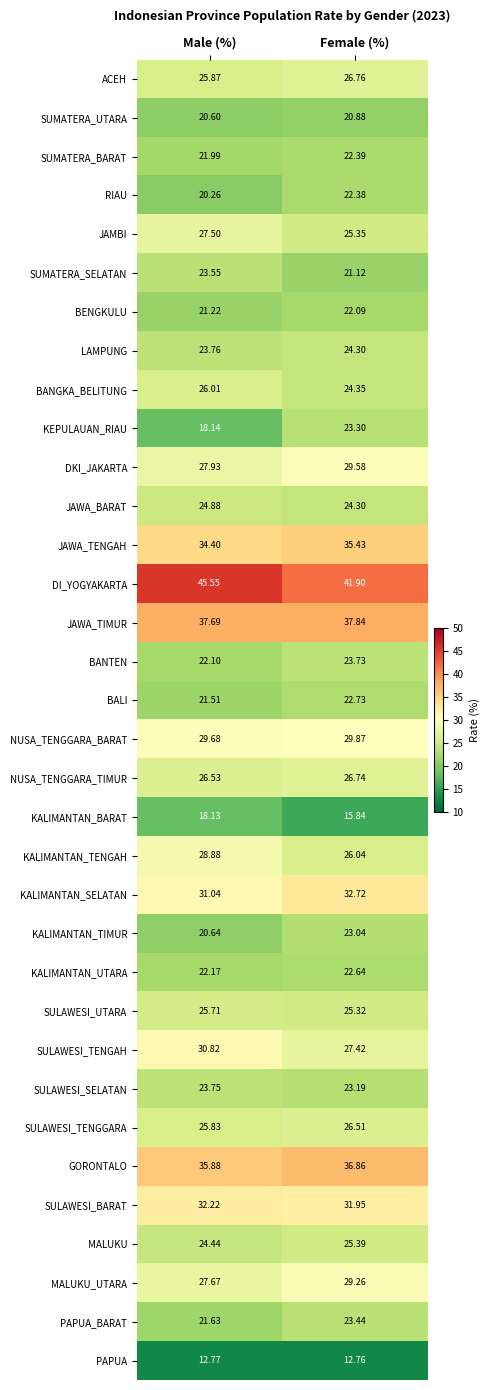

Count the number of data series in this chart.

34